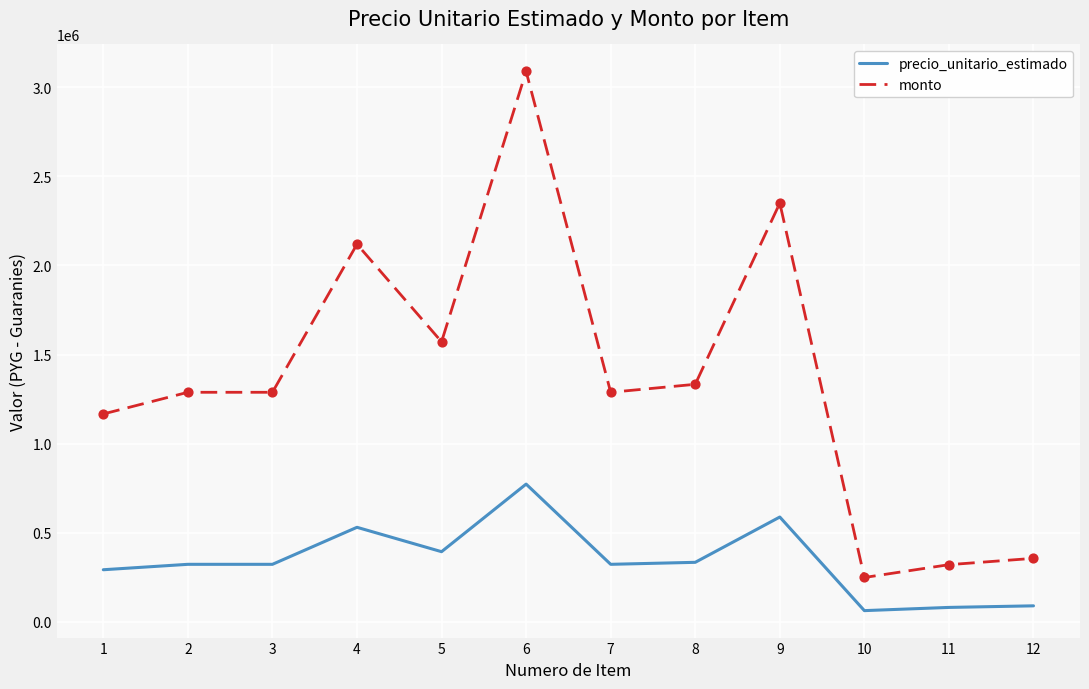

What is the total value across all series at 4?

2649250